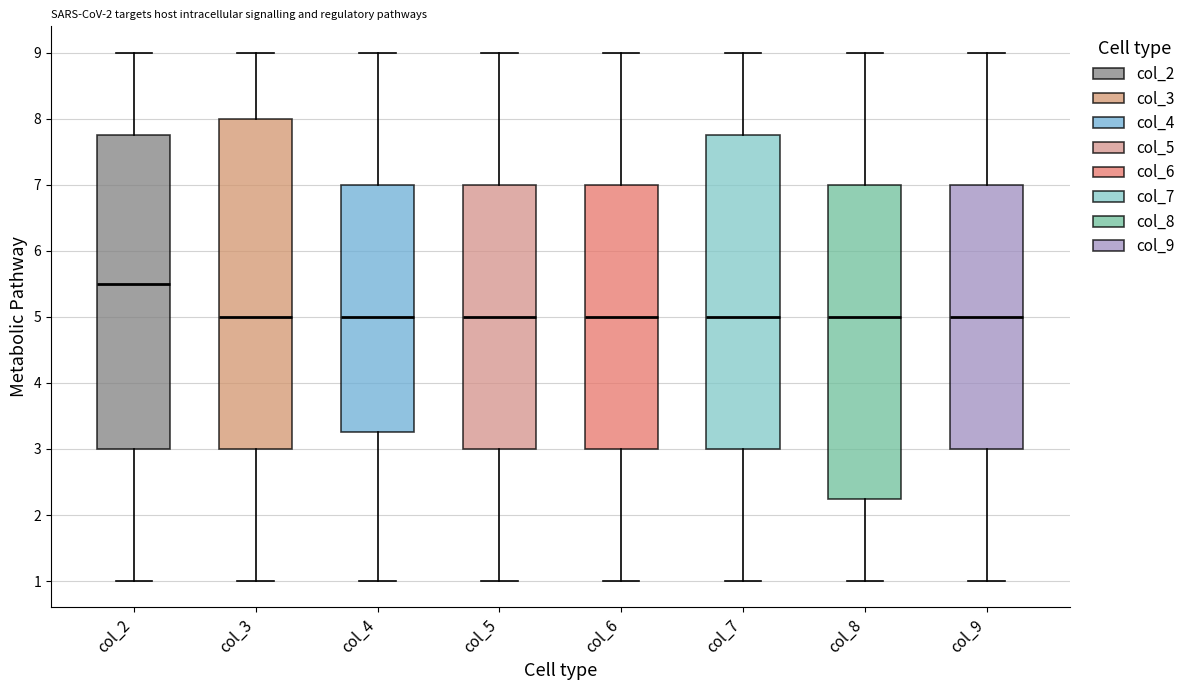

Which box has the highest median line?

col_2